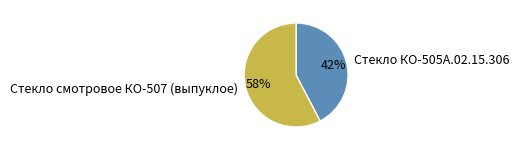

To the nearest percent, what percentage of the pie is Стекло КО-505А.02.15.306?

42%